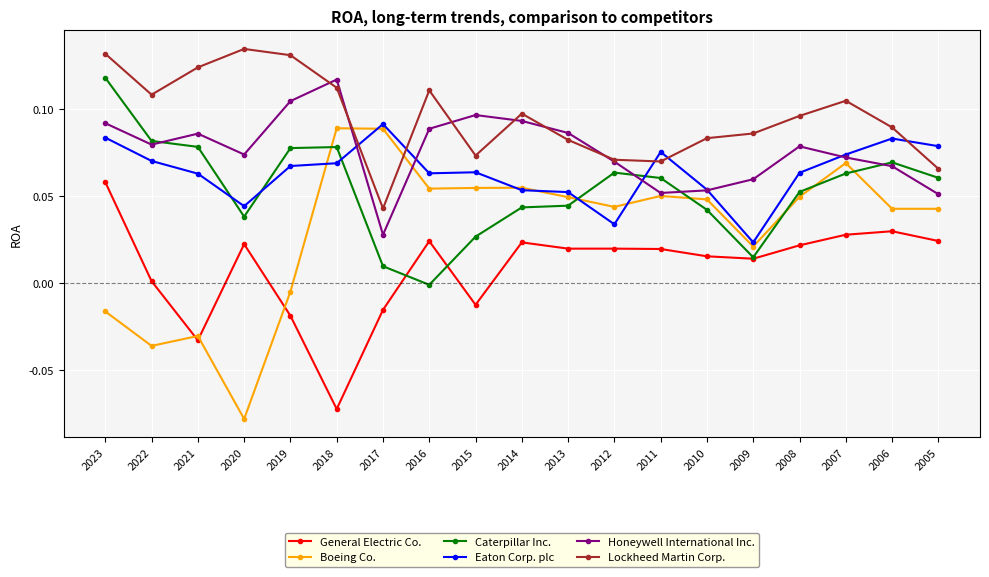

How many times do Honeywell International Inc. and Eaton Corp. plc cross each other?

5